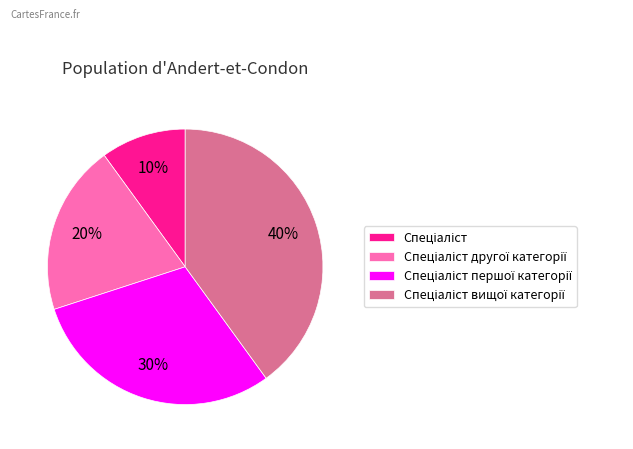

Does any single category account for the majority?

No